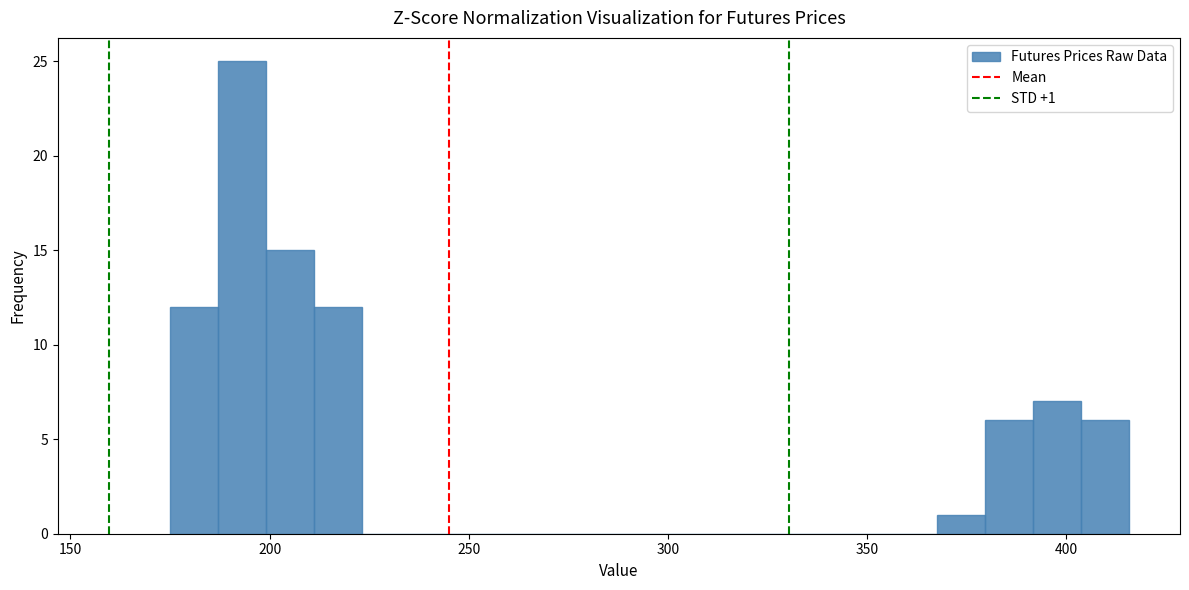

Read against the x-axis, roughly where is the centre of the tallest bar?

195